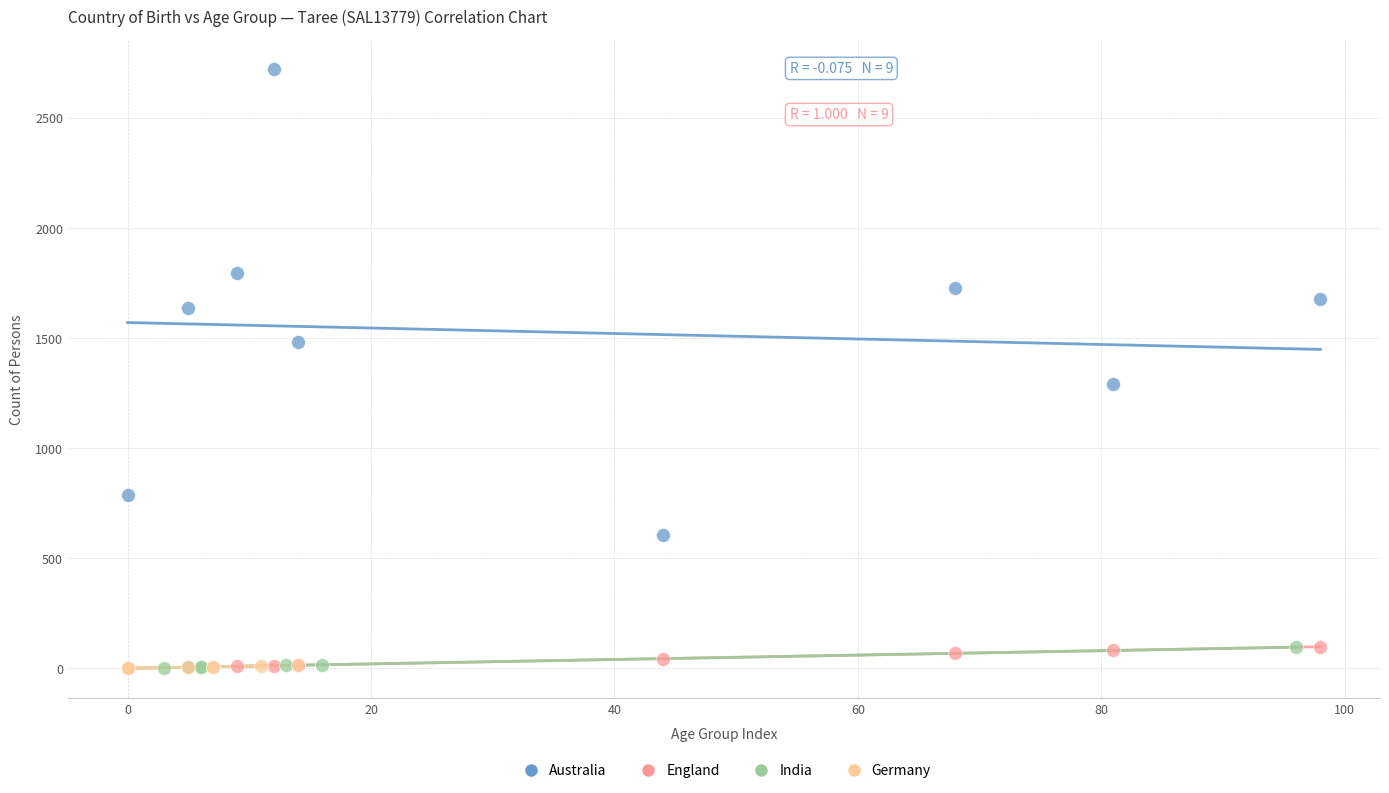

What are all the series names shown in the legend?

Australia, England, India, Germany